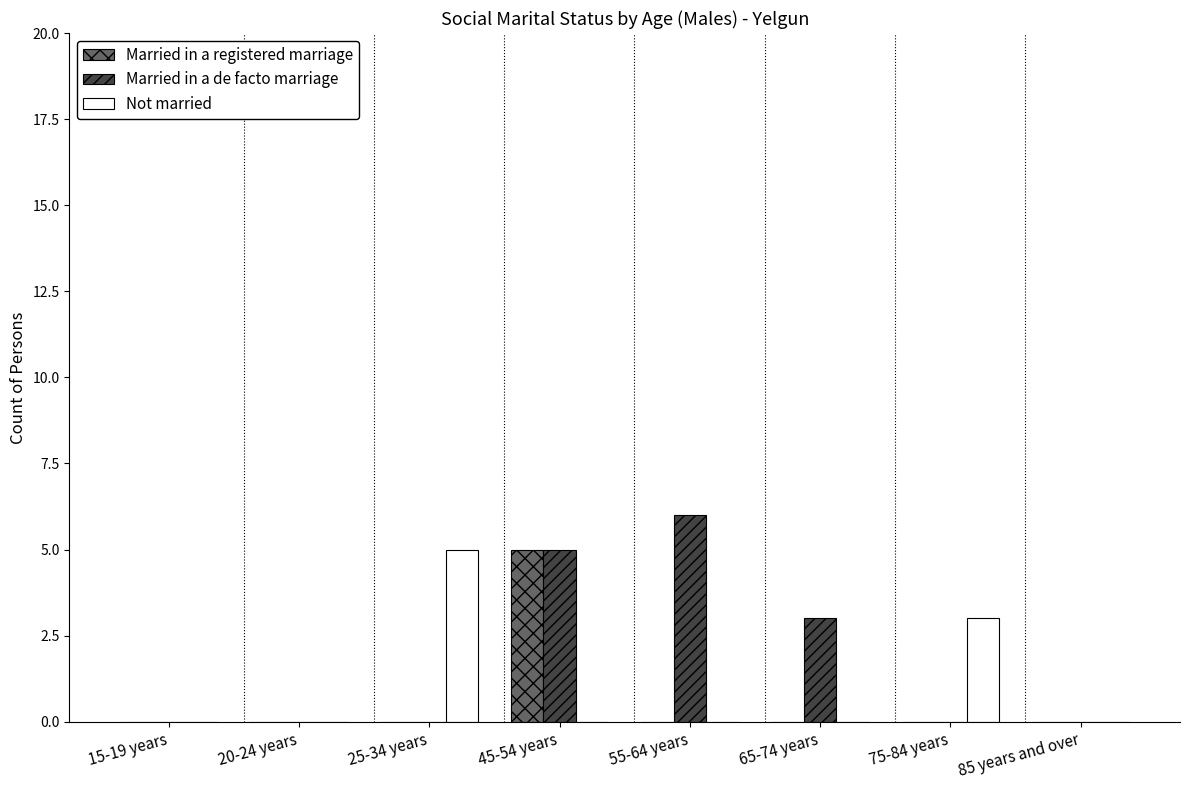

The Not married series shows 3 at 15-19 years. True or false?

False